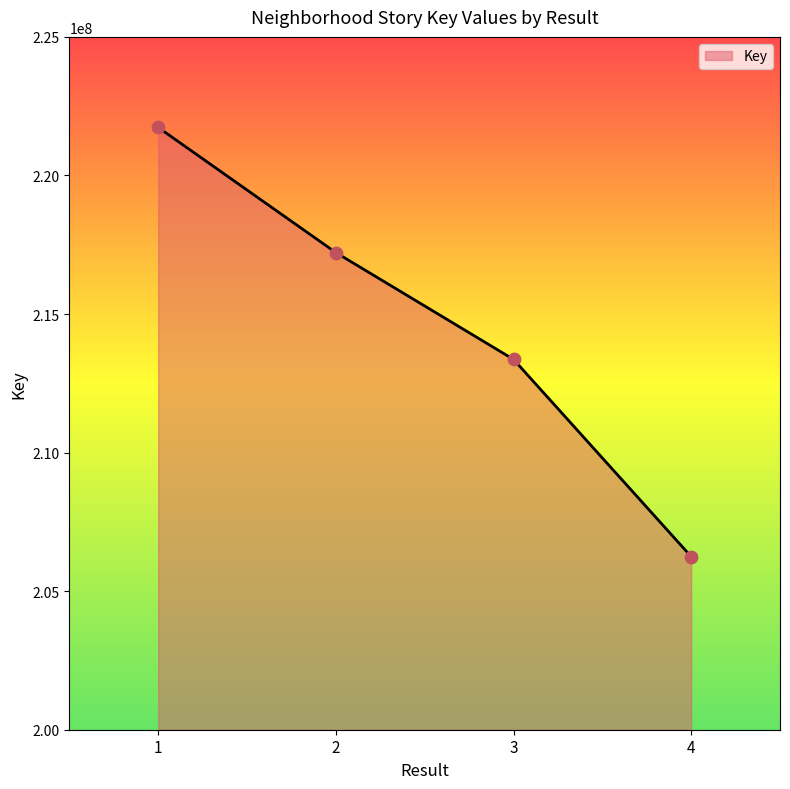

What is the change in value from 2 to 3?

-3854563